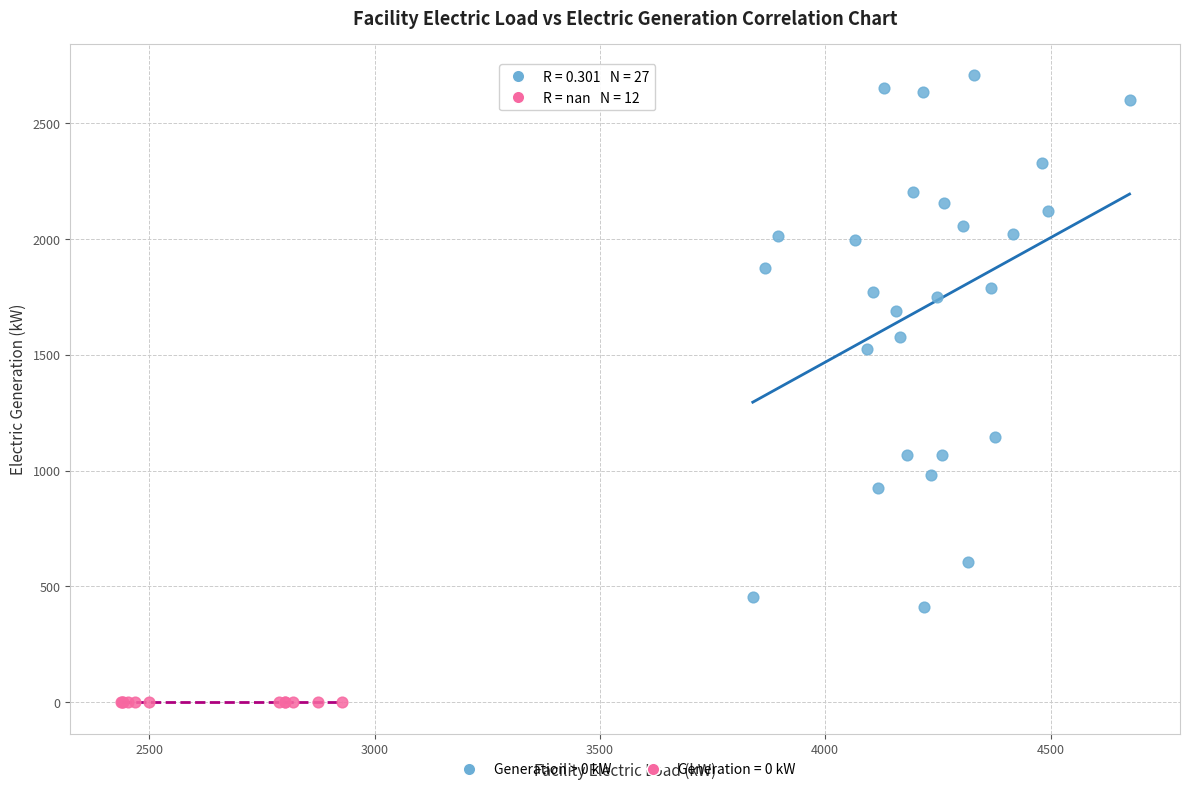

Which series contains the lowest Y value?

Generation = 0 kW